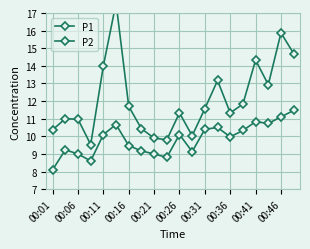

List the labels in order of P2 value, largest first.

19, 18, 16, 17, 00:26, 13, 12, 15, 00:21, 10, 14, 00:31, 00:06, 00:36, 11, 00:11, 00:41, 00:46, 00:16, 00:01